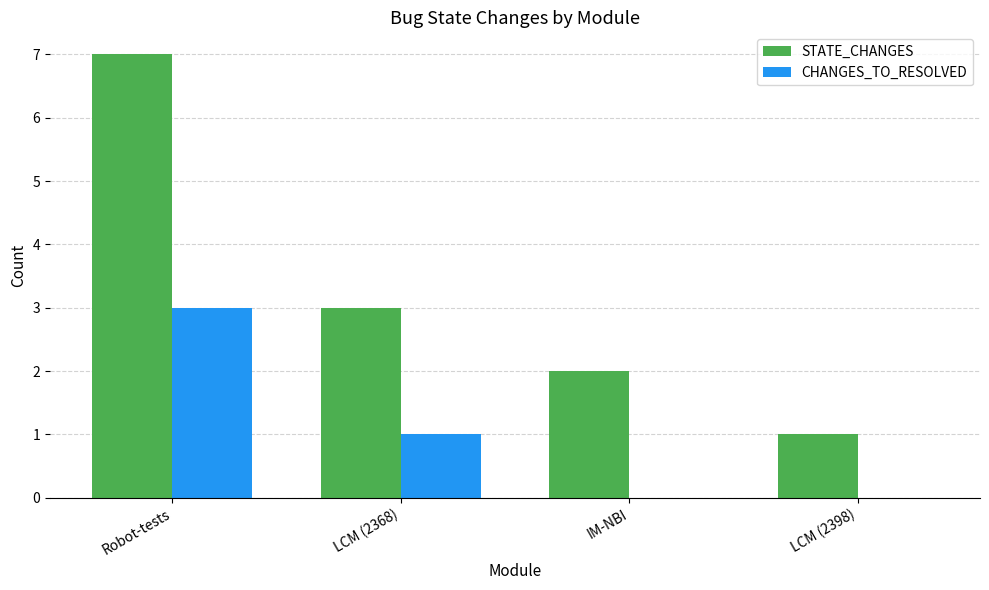

Which series has the widest spread of values?

STATE_CHANGES